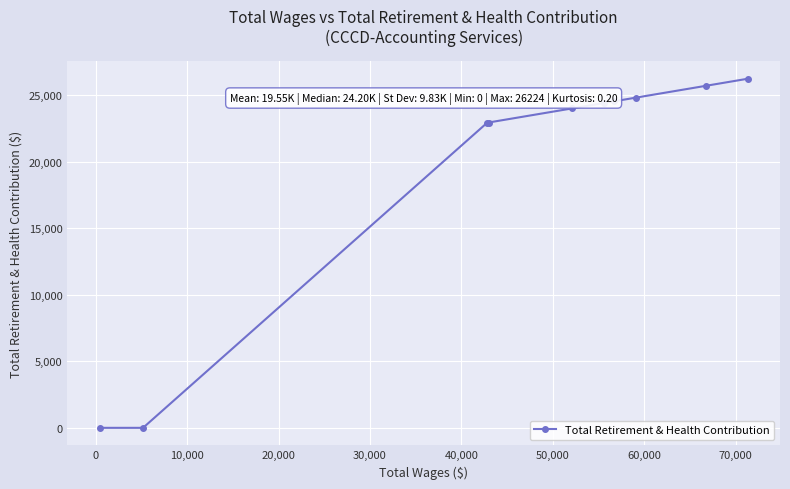

What is the greatest value displayed?

26224